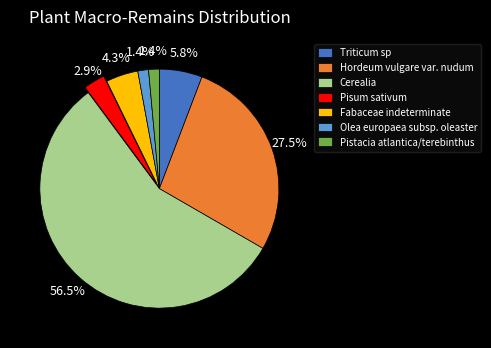

Between Fabaceae indeterminate and Pisum sativum, which is larger?

Fabaceae indeterminate